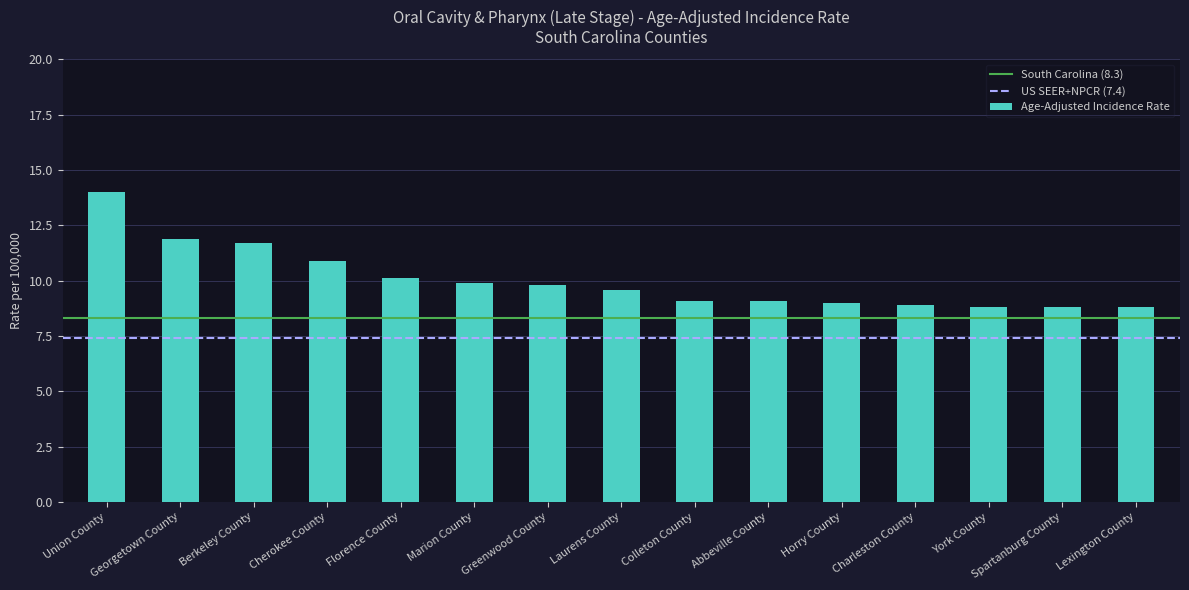

What is the approximate value at Lexington County?

8.8